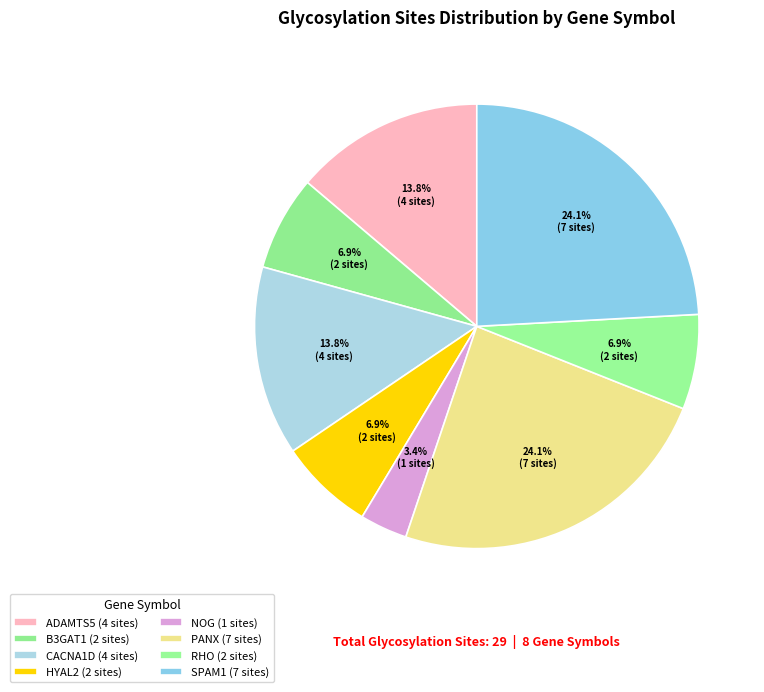

How many segments does this pie chart have?

8